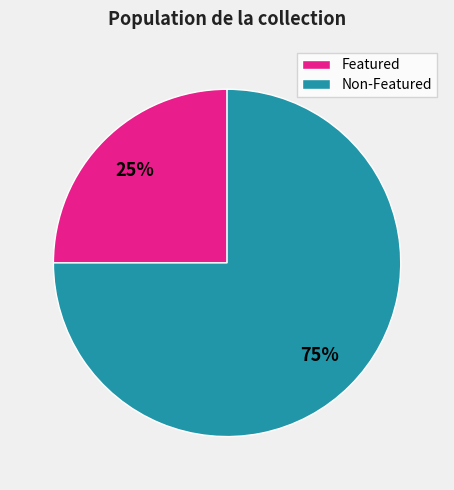

True or false: Featured accounts for 25% of the total.

True